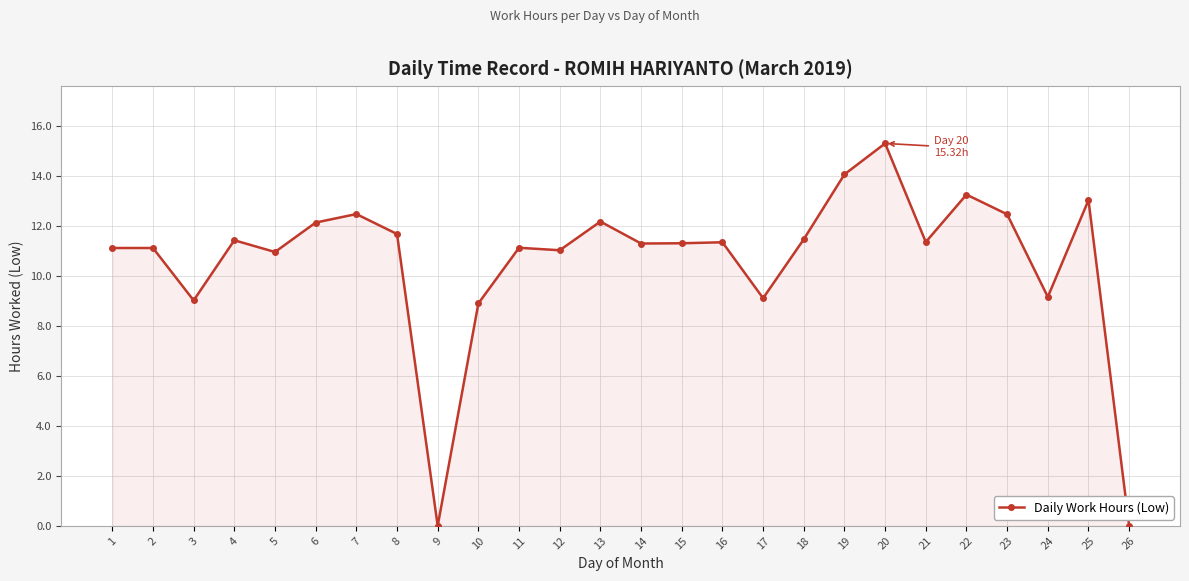

True or false: the data shows 6.4 at 8.

False